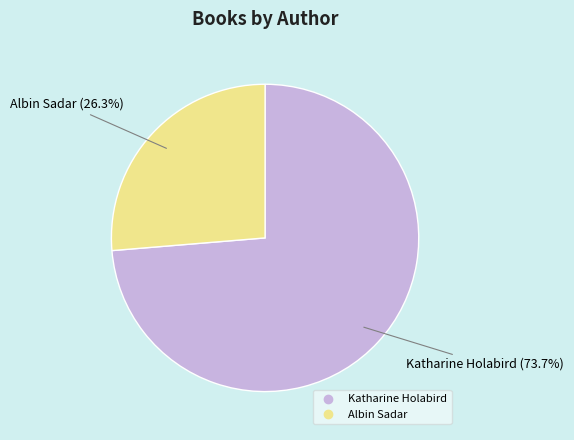

What is the majority slice?

Katharine Holabird